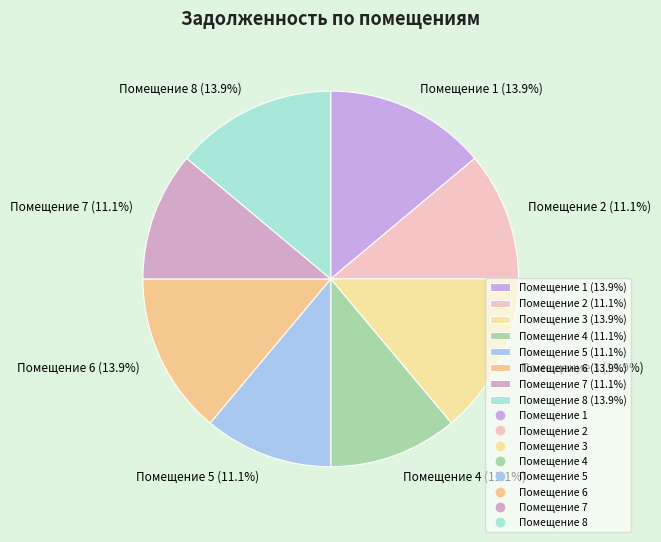

Does Помещение 5 (11.1%) account for over 50% of the chart?

No